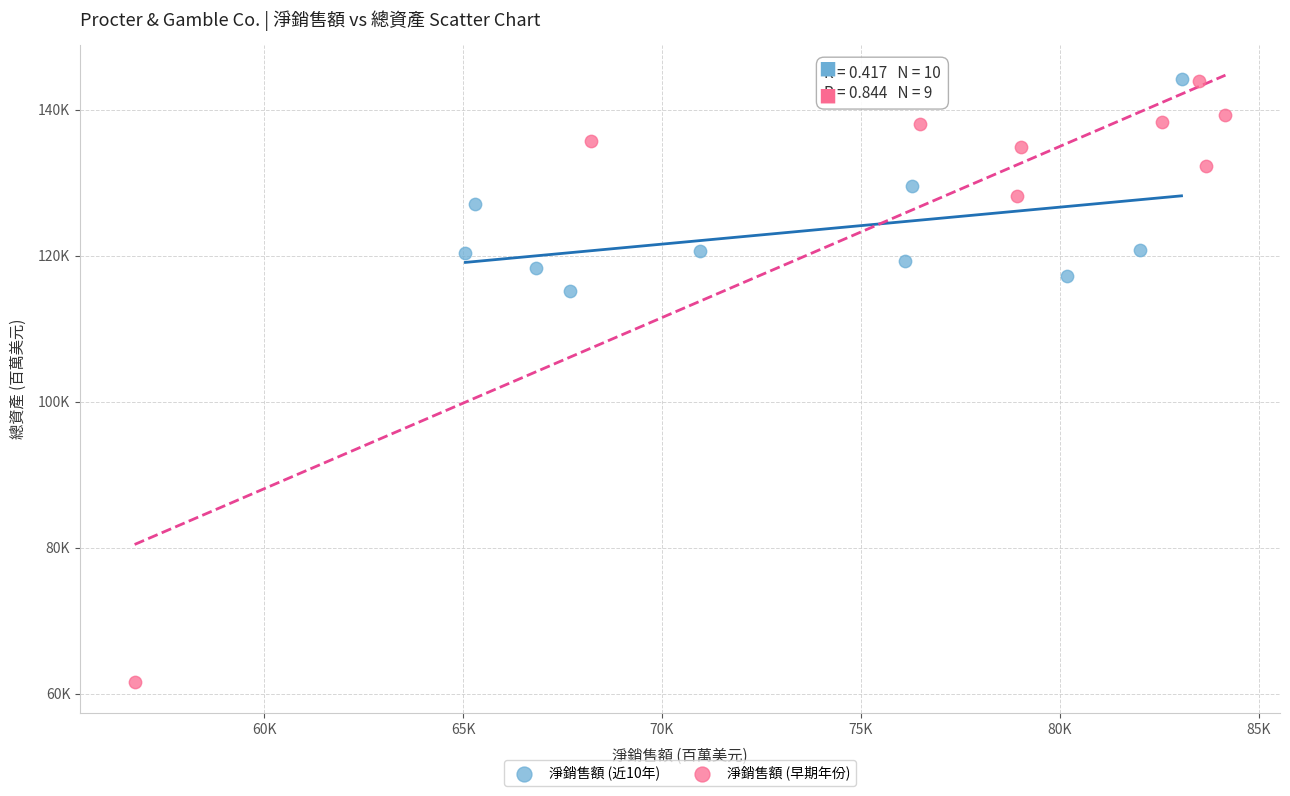

What are all the series names shown in the legend?

淨銷售額 (近10年), 淨銷售額 (早期年份)